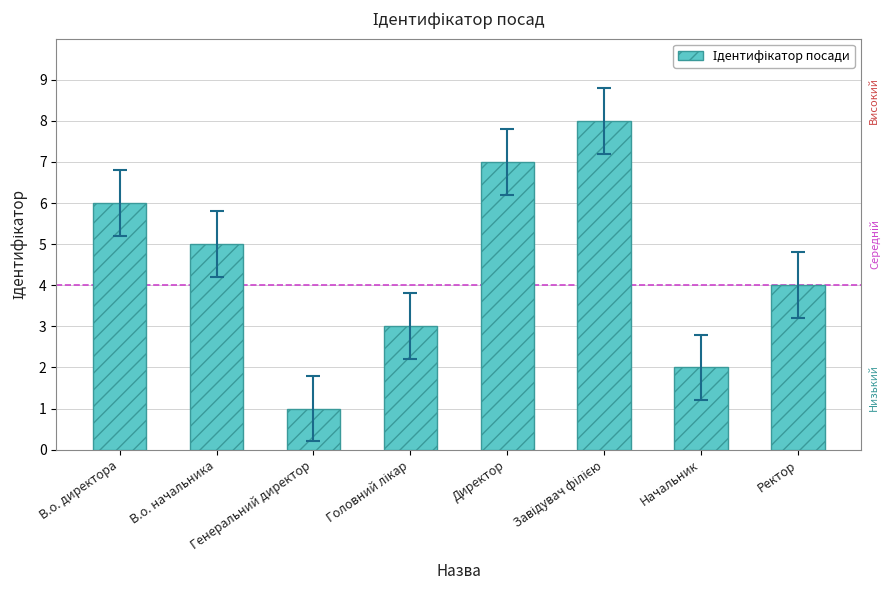

What is the sum of the values at Начальник and В.о. начальника?

7